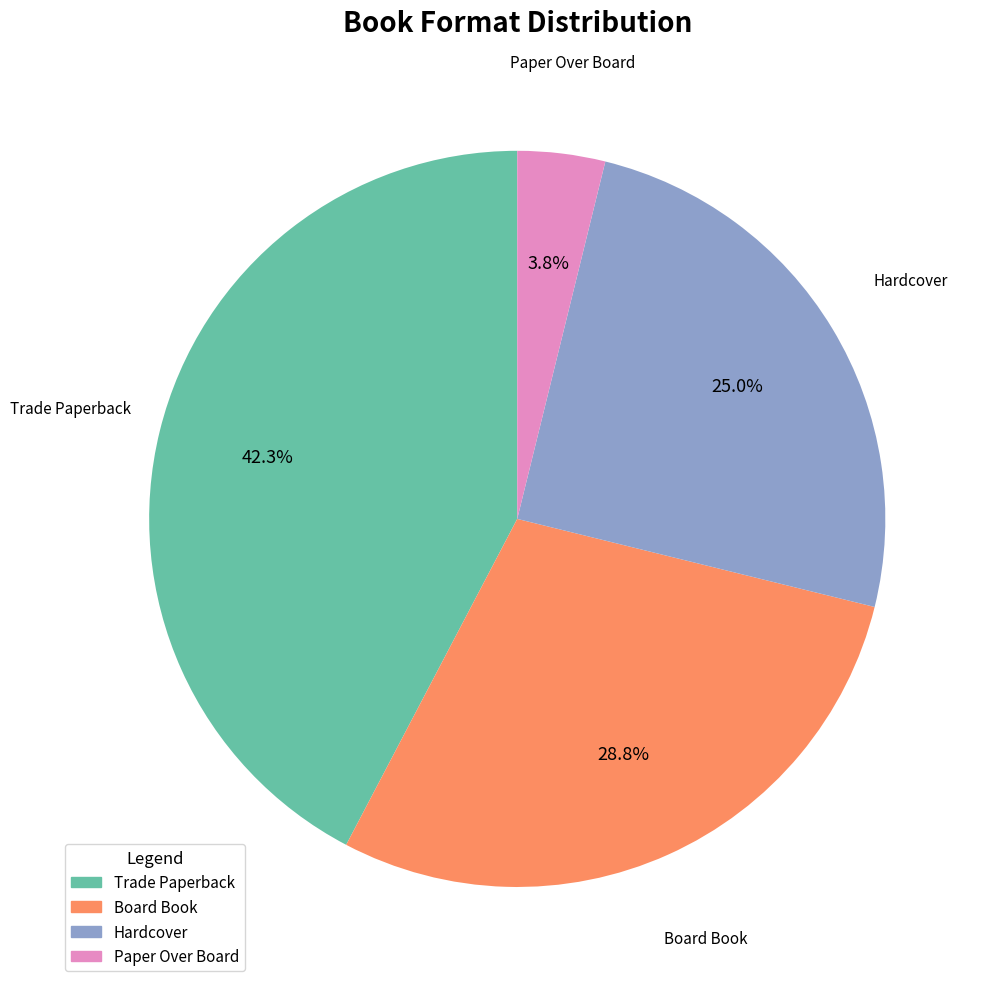

The Hardcover slice represents 31% of the pie. True or false?

False